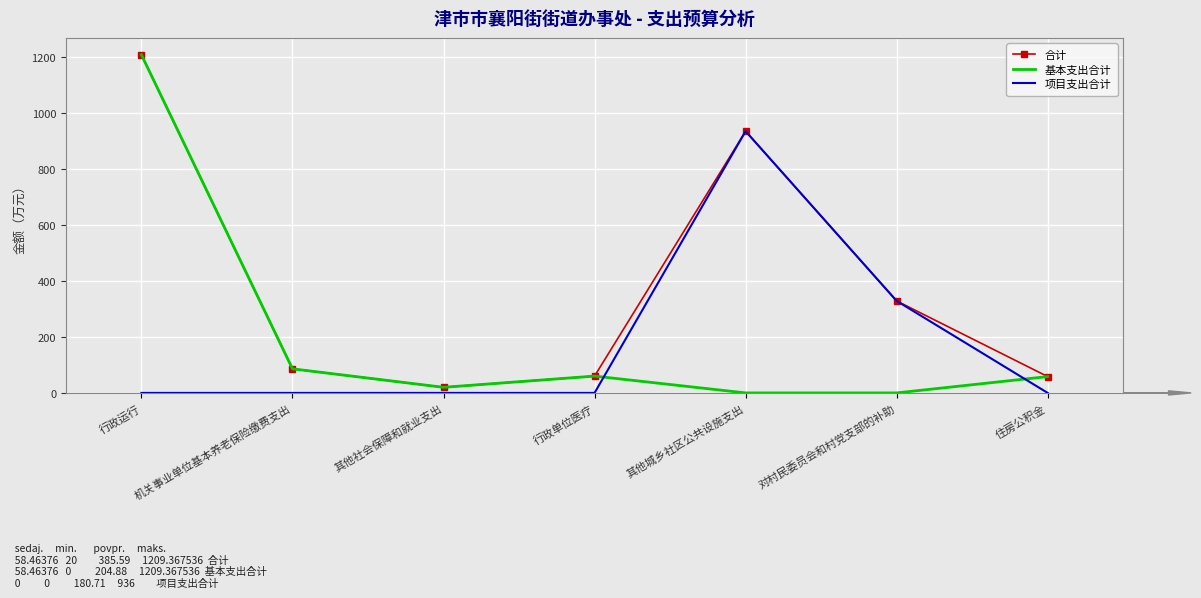

What is the average value of the 合计 series?

385.6